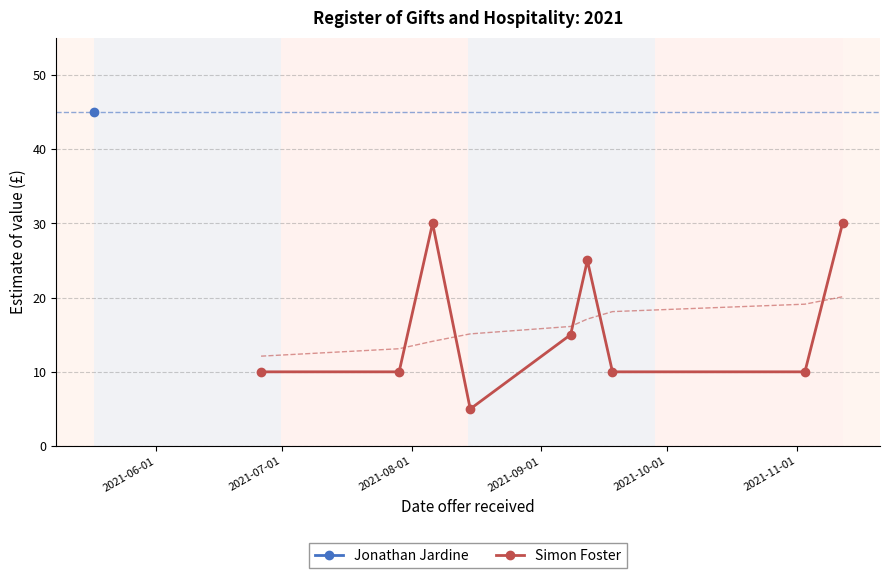

What is the lowest value of the Simon Foster series?

5